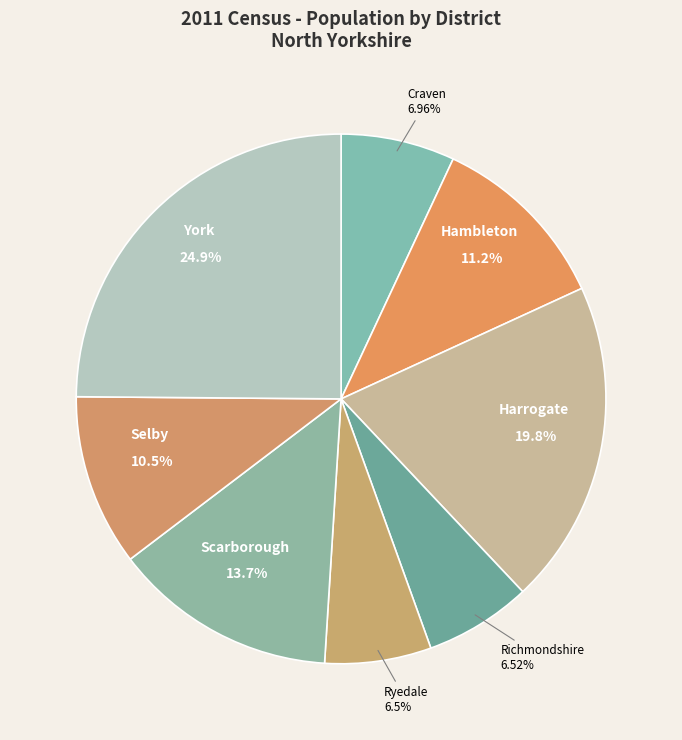

How many slices are in this pie chart?

8